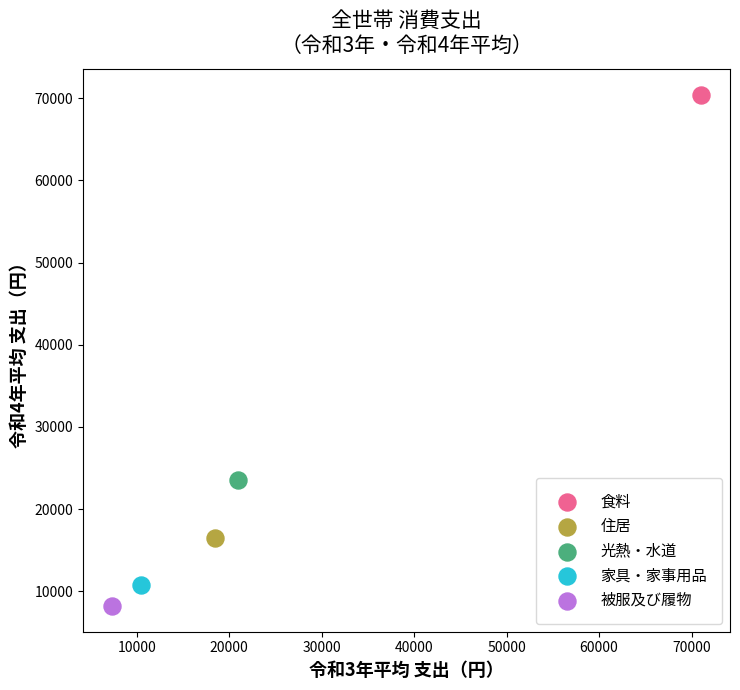

What are all the series names shown in the legend?

食料, 住居, 光熱・水道, 家具・家事用品, 被服及び履物